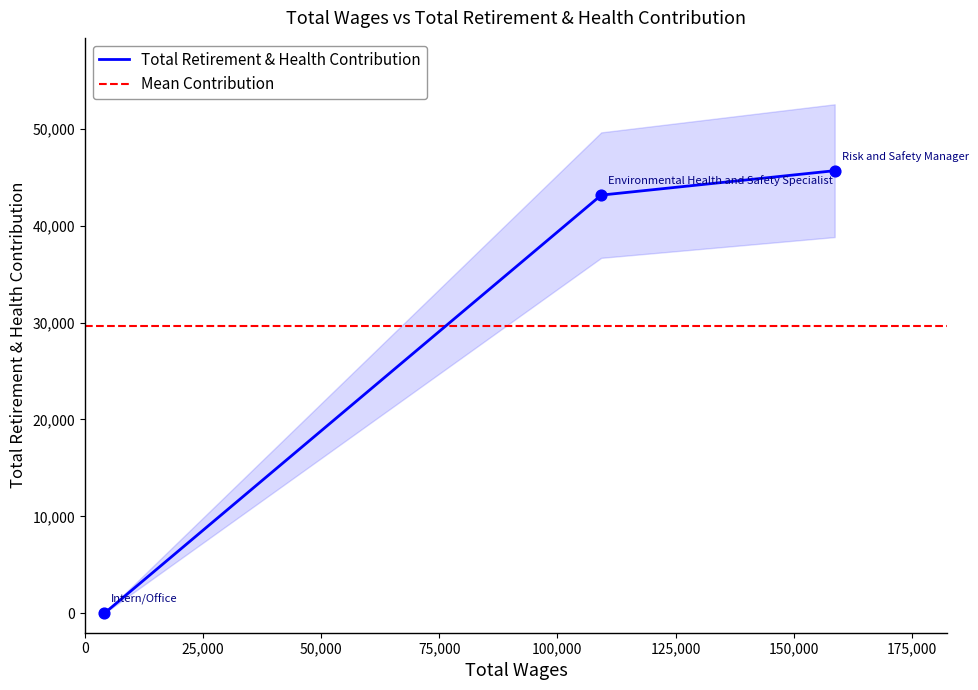

What is the change in value from Risk and Safety Manager to Environmental Health and Safety Specialist?

-2520